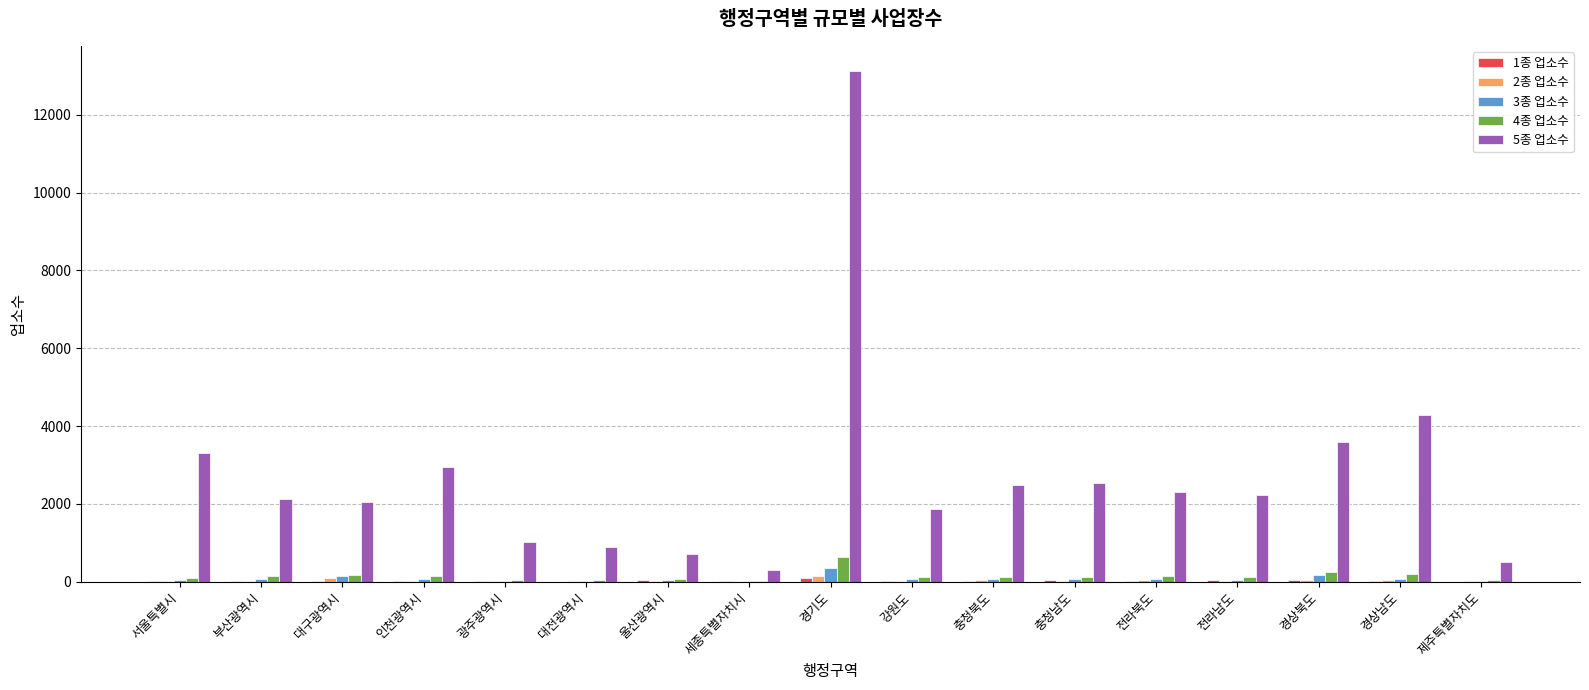

Count the number of categories in the chart.

17